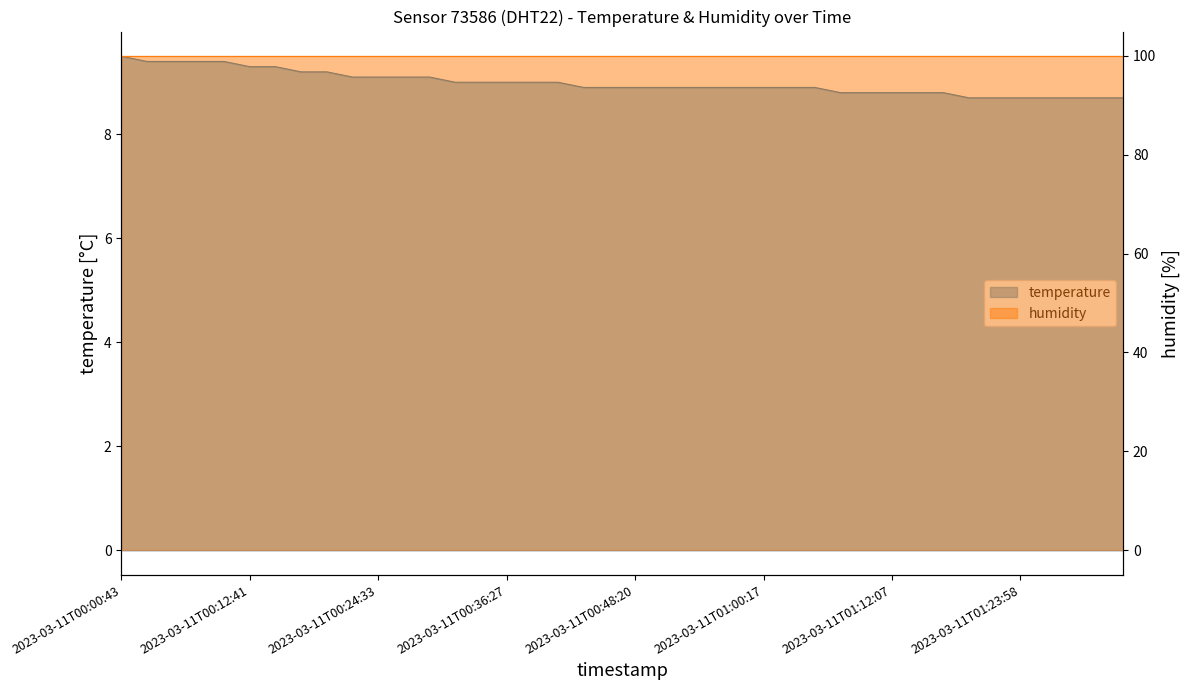

Which category has the highest value across all series?

2023-03-11T00:00:43